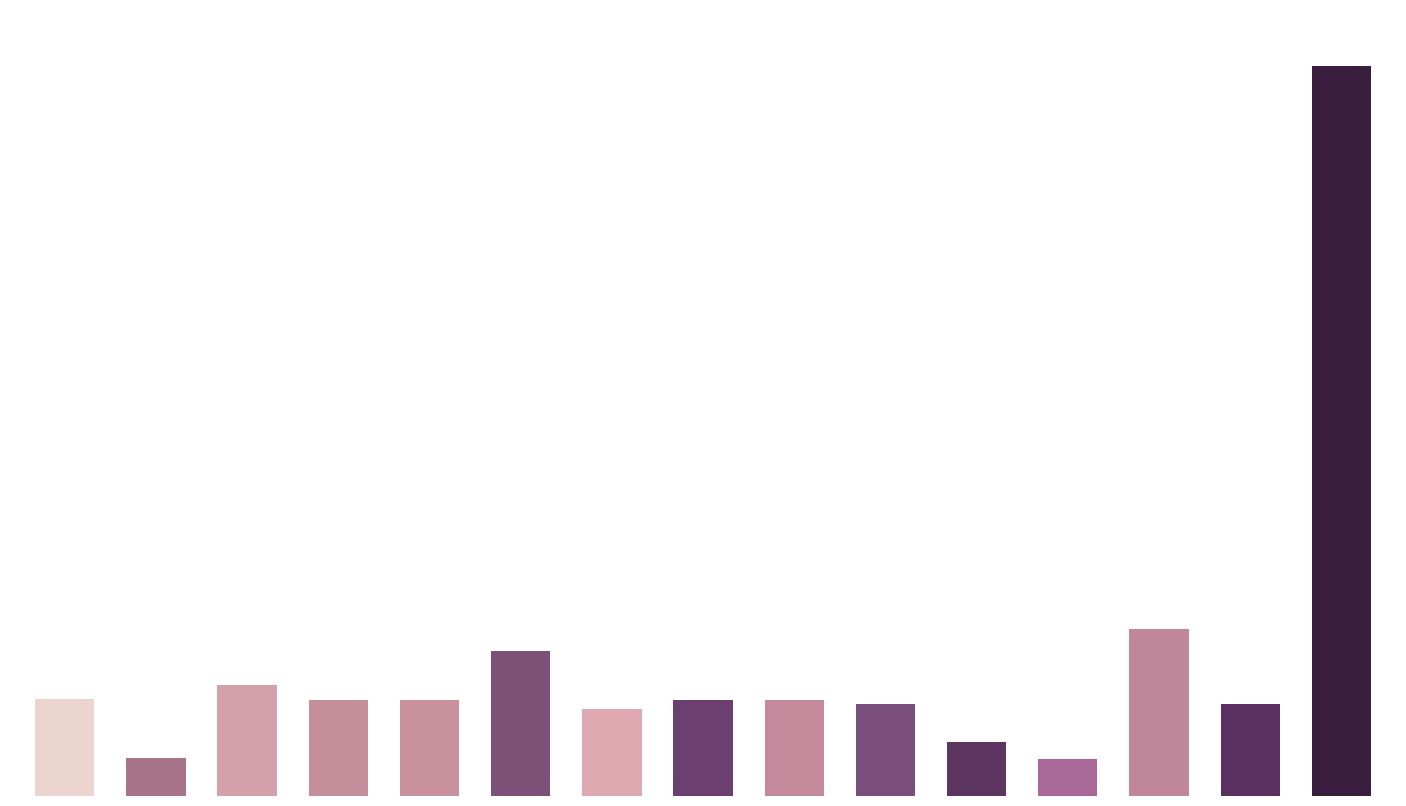

The value at 22942 is 1229.0. True or false?

True